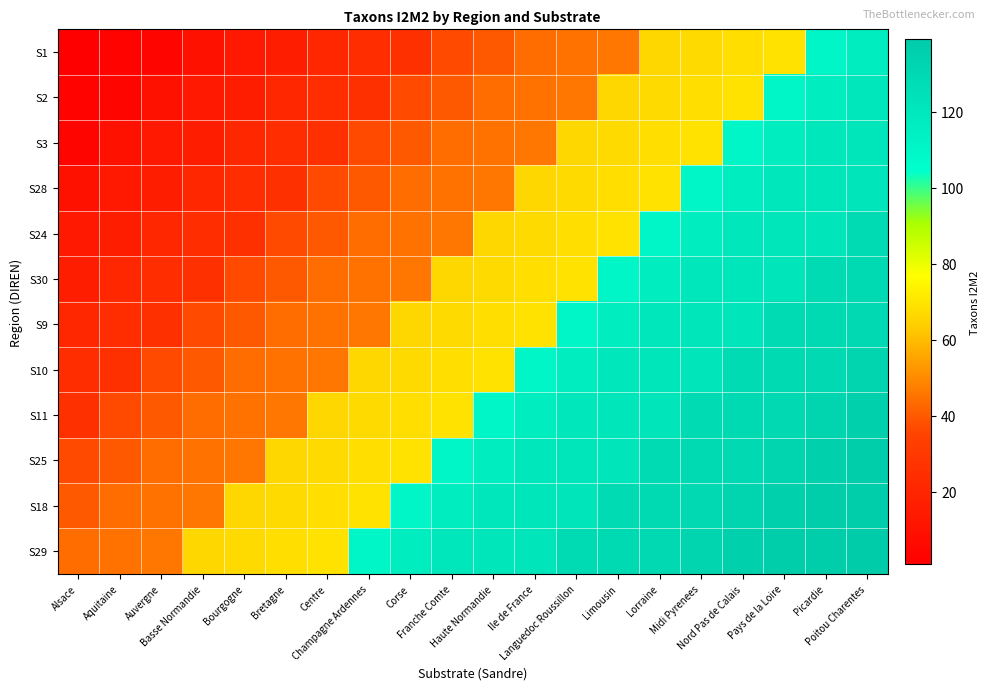

What is the total value across all series at Auvergne?

327